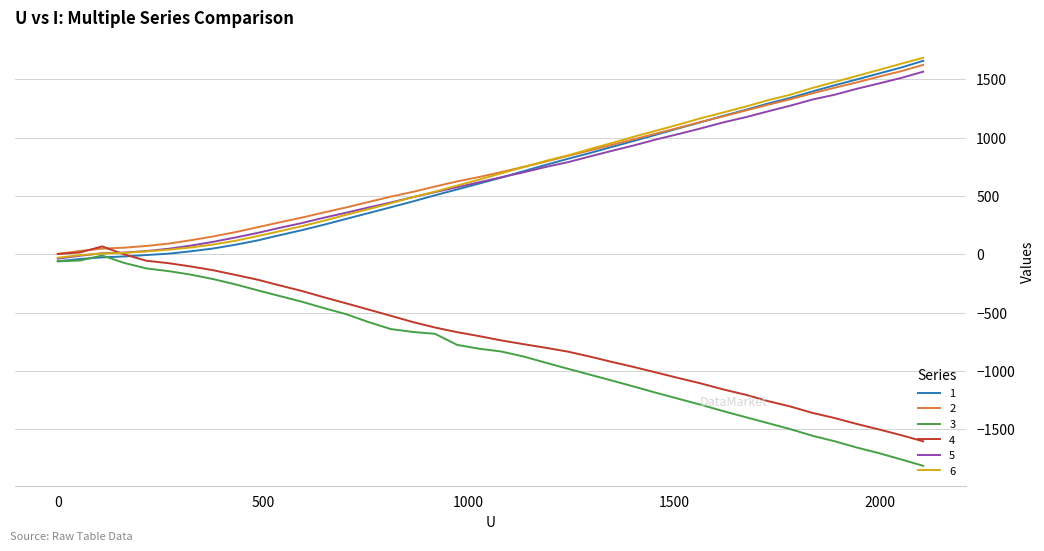

What is the maximum value shown in the chart?

1684